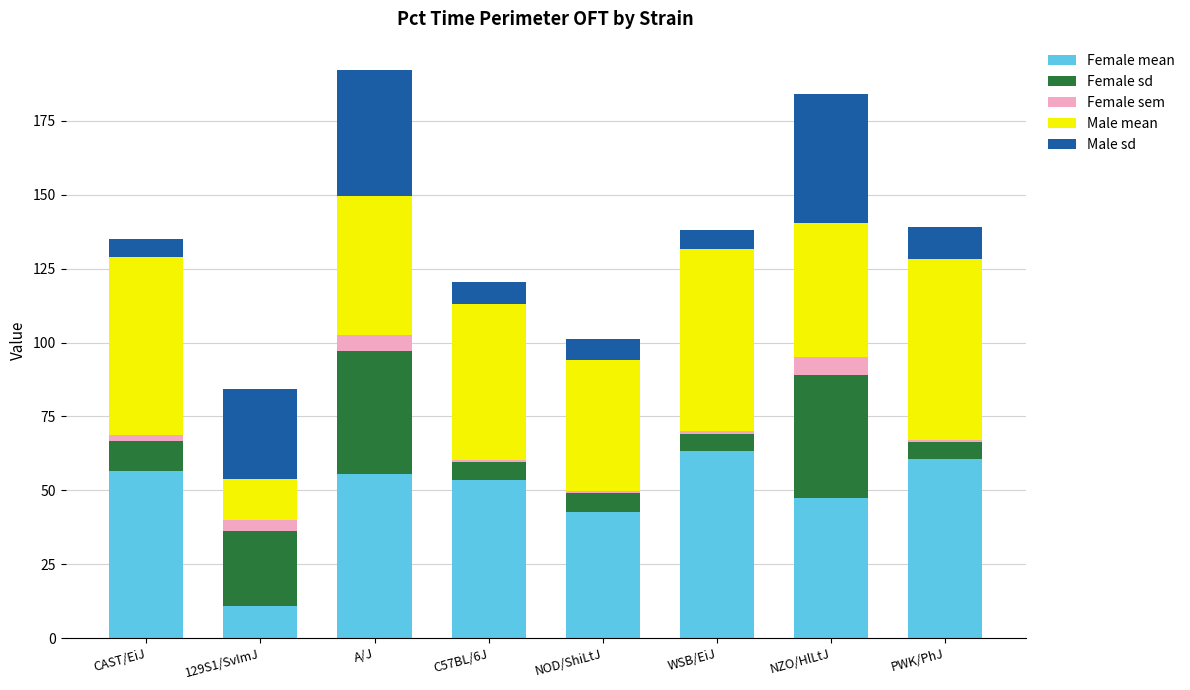

What is the highest value of the Female mean series?

63.5